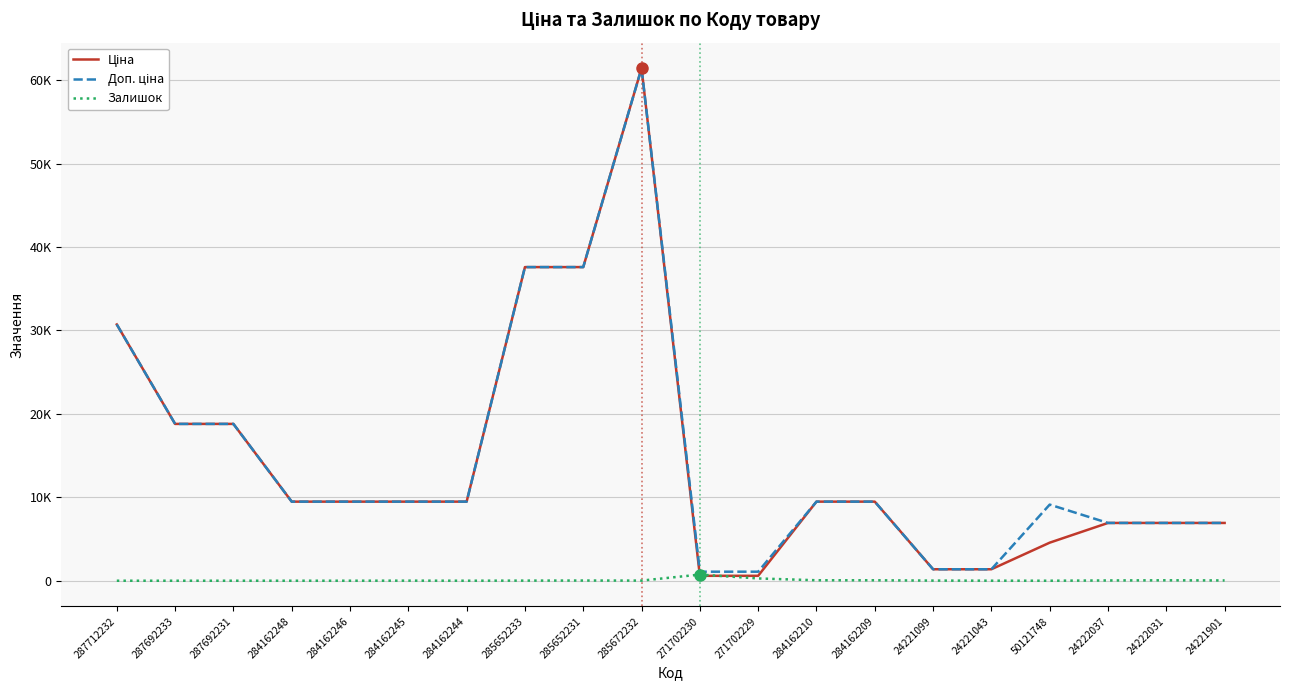

Does the chart display data point markers on the line(s)?

No